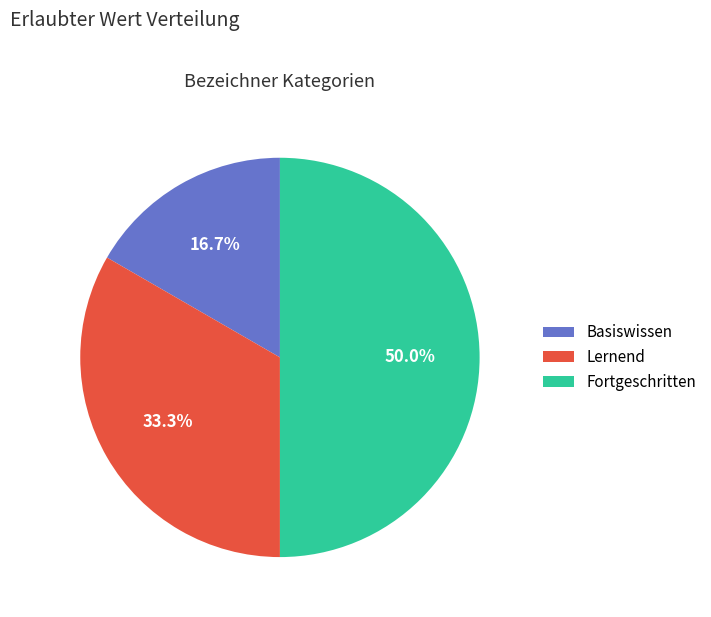

The Fortgeschritten slice represents 50% of the pie. True or false?

True